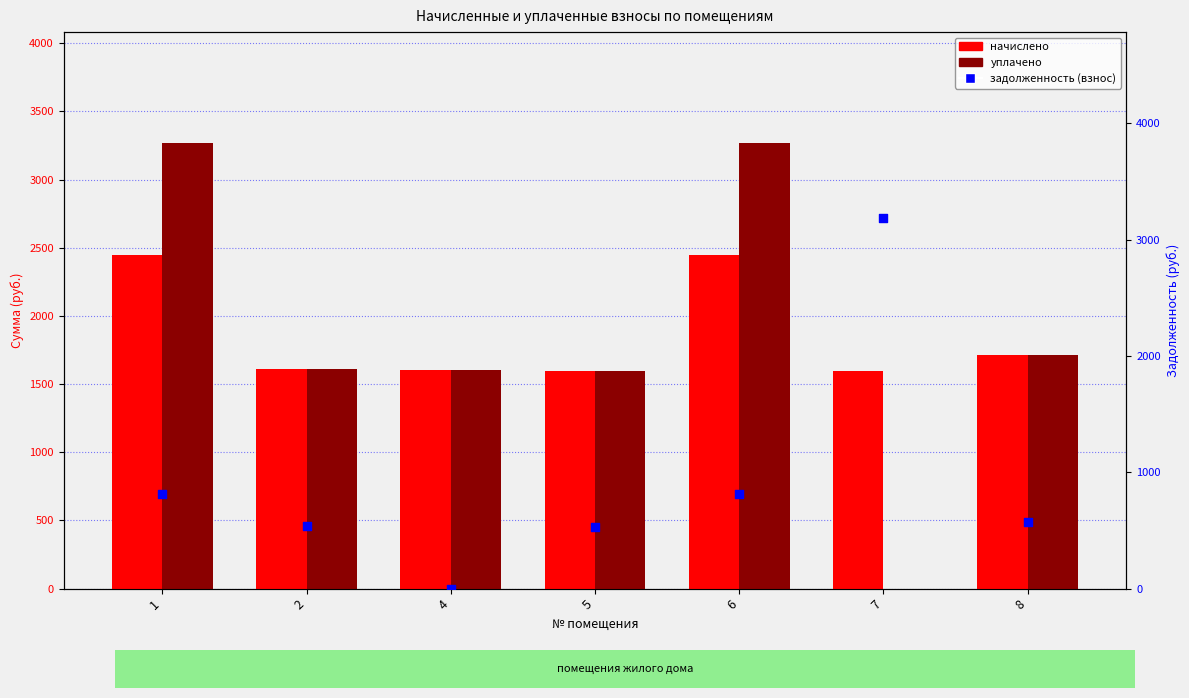

Which series contains the lowest Y value?

уплачено